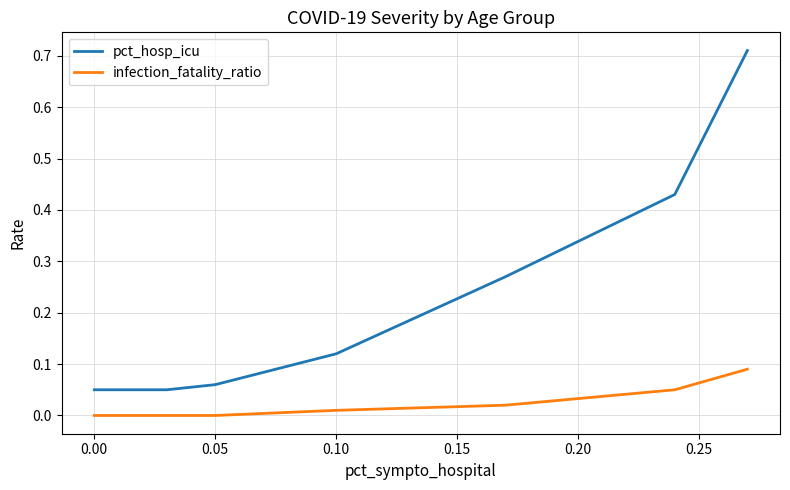

Reading left to right, transcribe all the data shown in this chart.

pct_hosp_icu: 0.1	0.1	0.1	0.1	0.1	0.1	0.3	0.4	0.7
infection_fatality_ratio: 0.0	0.0	0.0	0.0	0.0	0.0	0.0	0.1	0.1